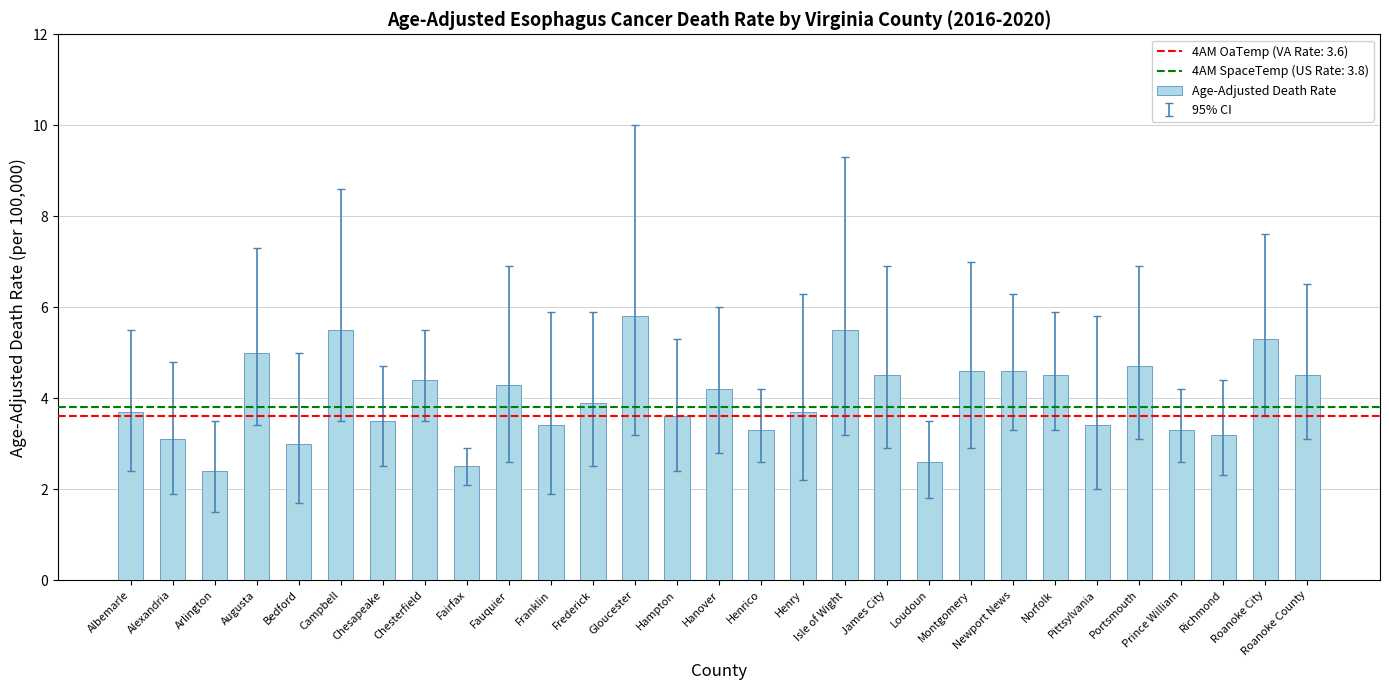

True or false: the data shows 6.0 at Pittsylvania.

False